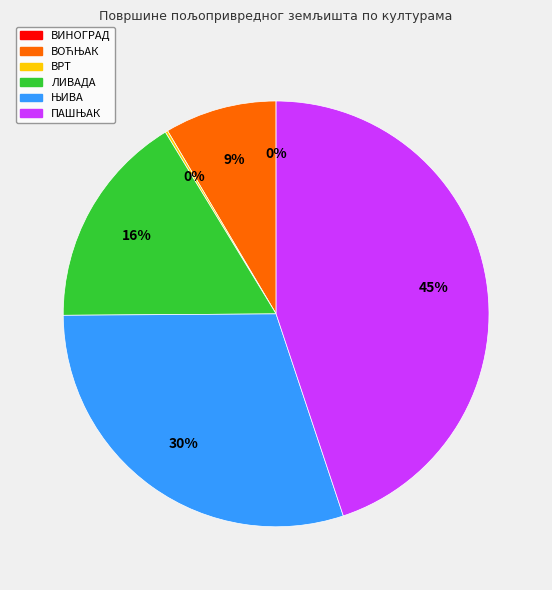

Is there any slice that represents more than half of the pie?

No